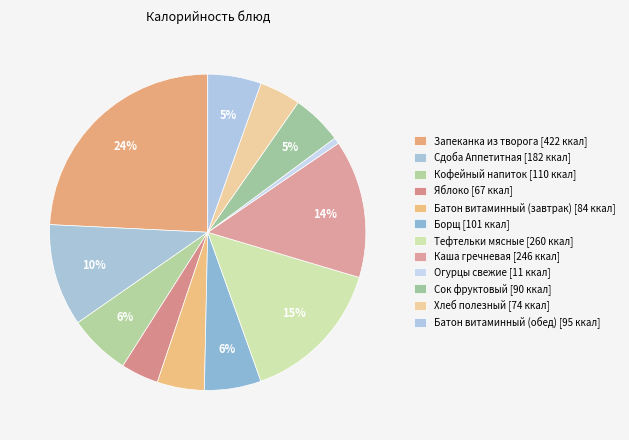

What percentage is the Тефтельки мясные slice, to the nearest percent?

15%